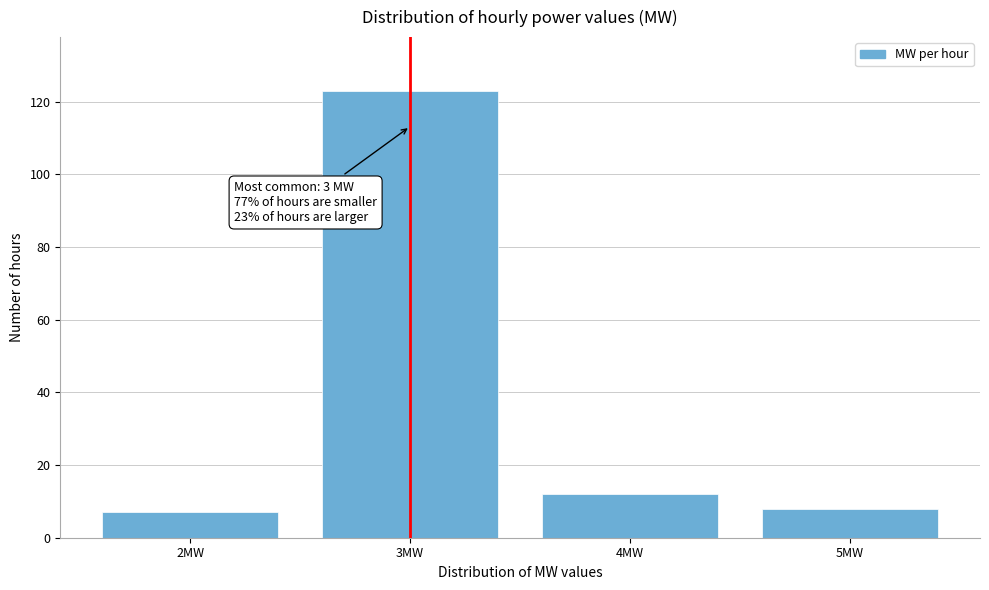

Reading left to right, list all the values displayed in this chart.

2MW=7	3MW=123	4MW=12	5MW=8